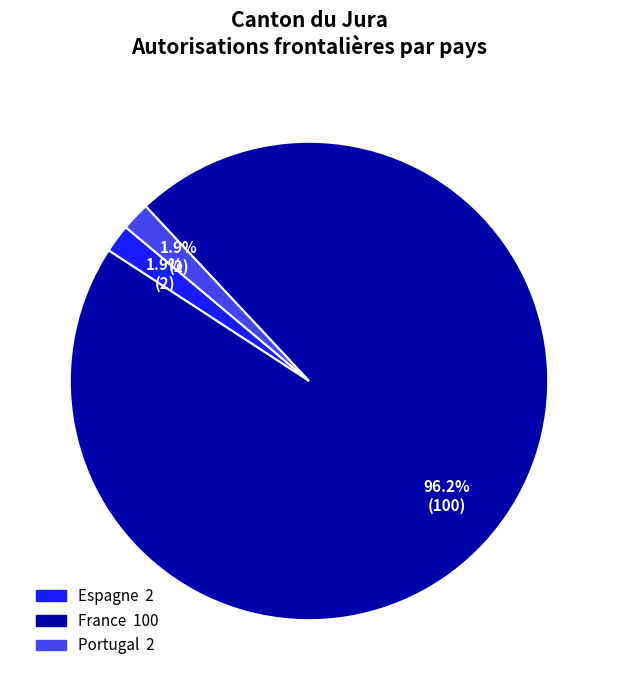

How many segments does this pie chart have?

3